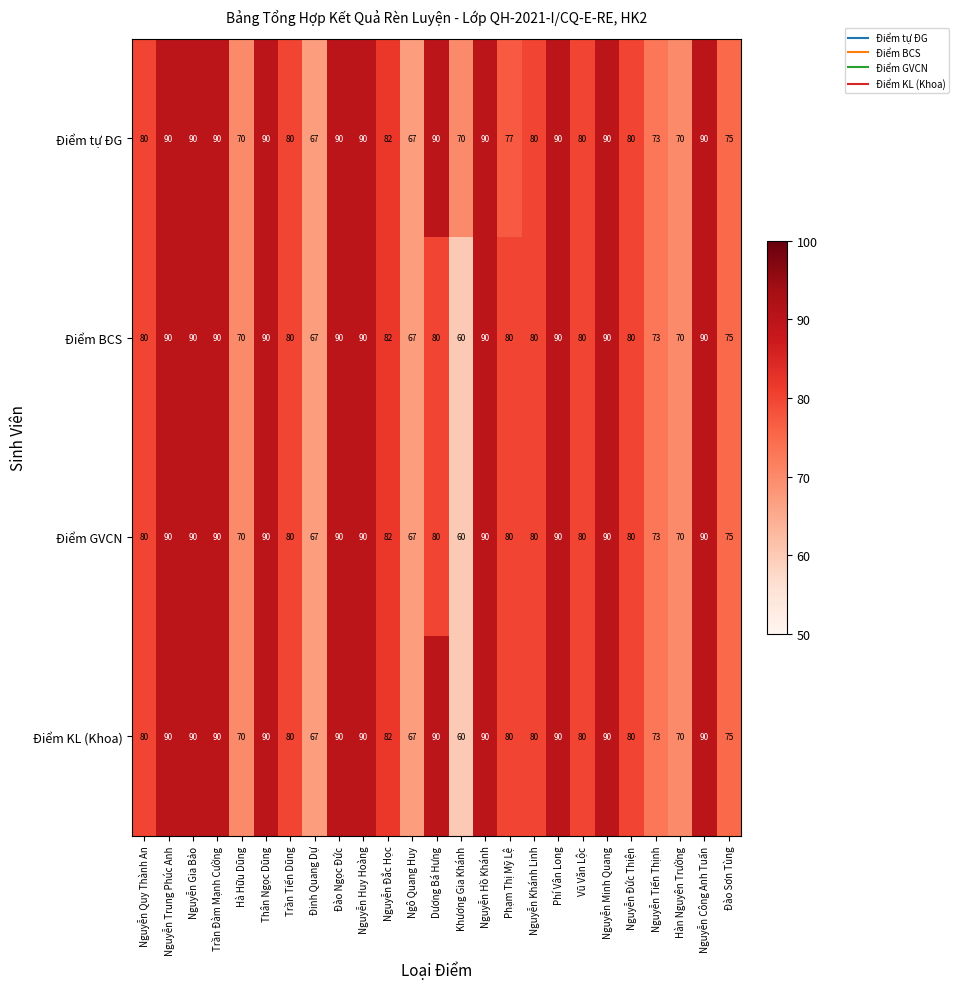

True or false: Điểm KL (Khoa) has a value of 33 at Nguyễn Khánh Linh.

False